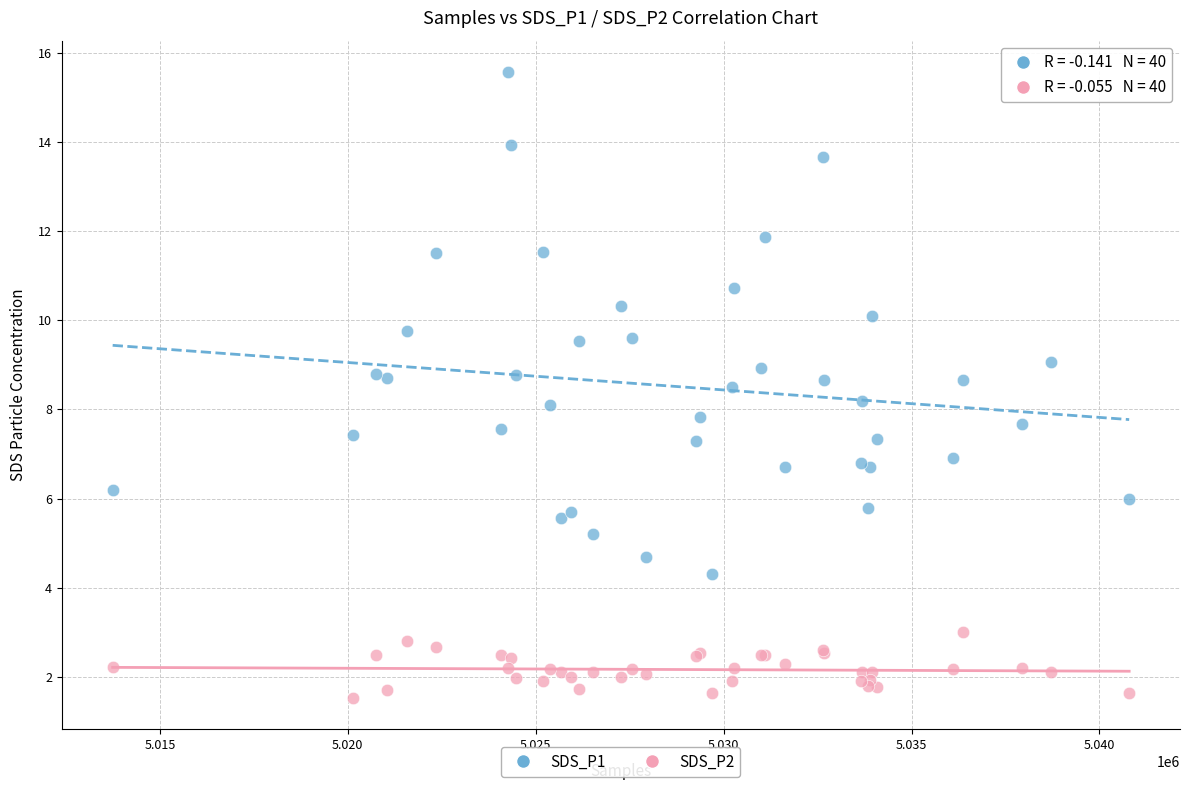

Which series has the widest spread of Y values?

SDS_P1